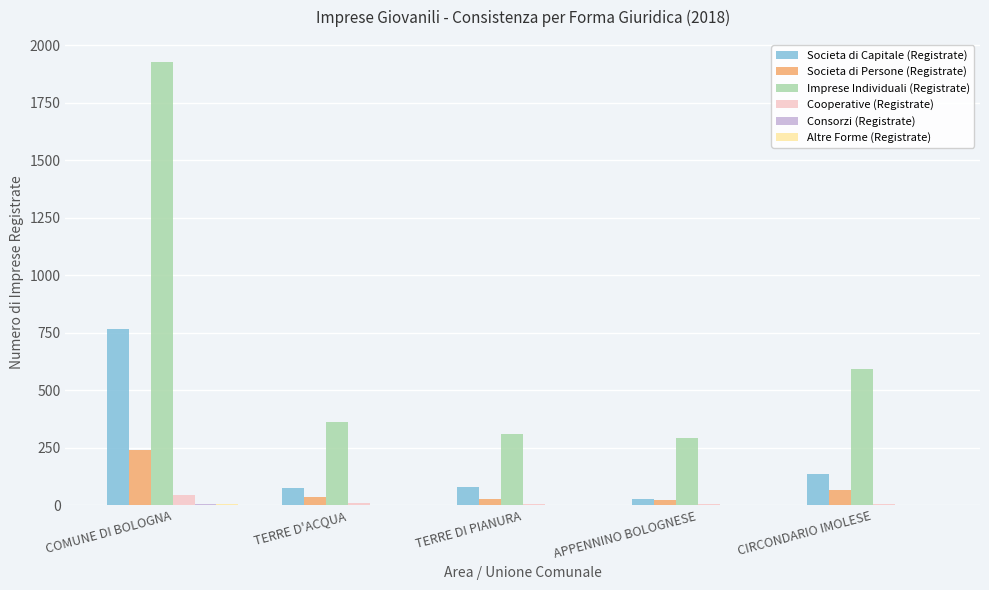

At which category is the sum across all series the highest?

COMUNE DI BOLOGNA